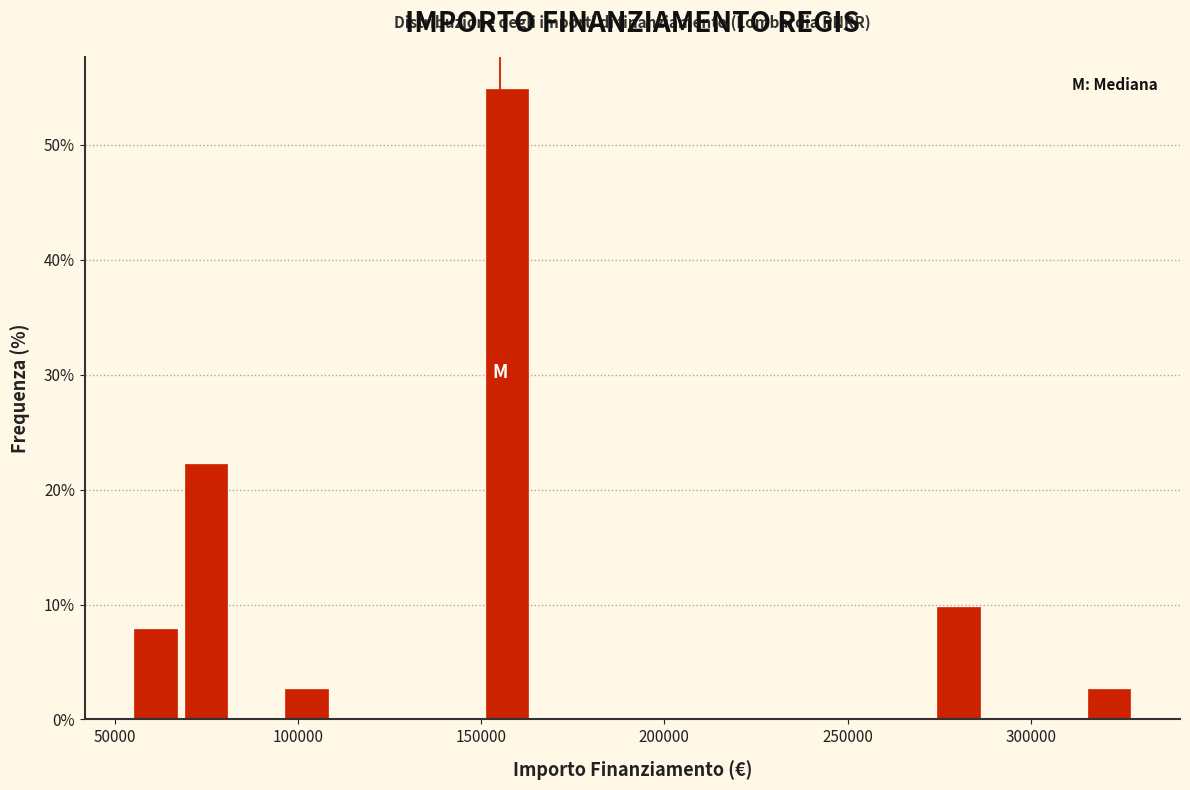

Around what value on the x-axis is the tallest bar? Give the approximate position of its centre, as read against the axis.

155000